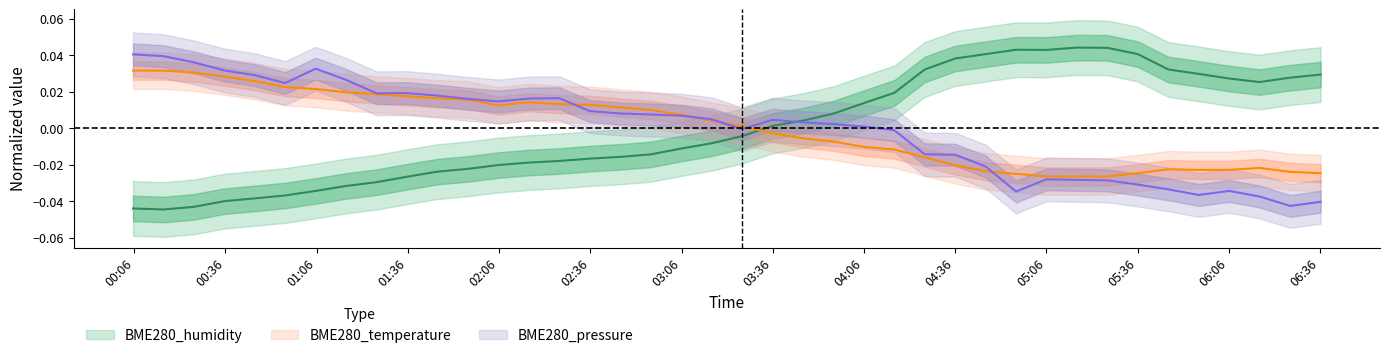

How many interior local valleys does the BME280_humidity series have?

3